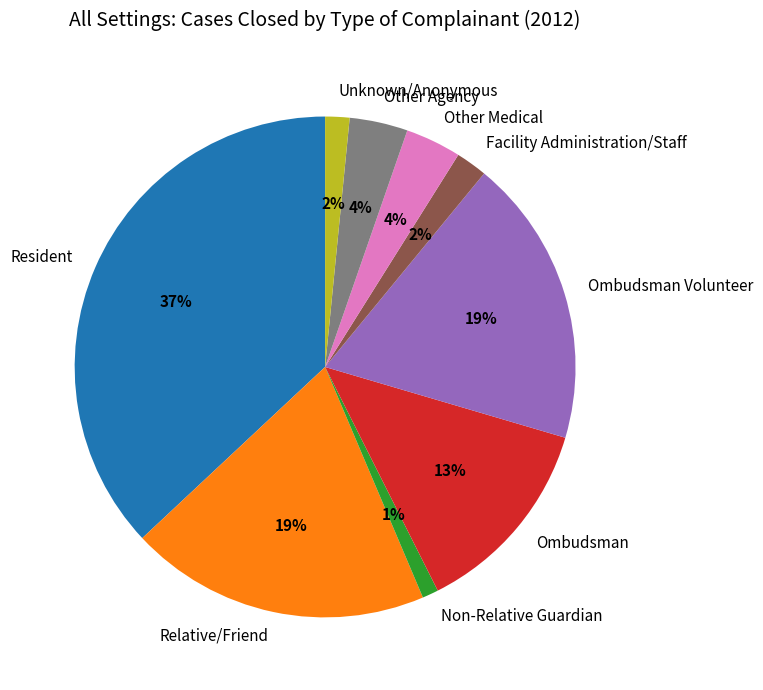

To the nearest percent, what is the combined percentage of Resident and Other Agency?

41%